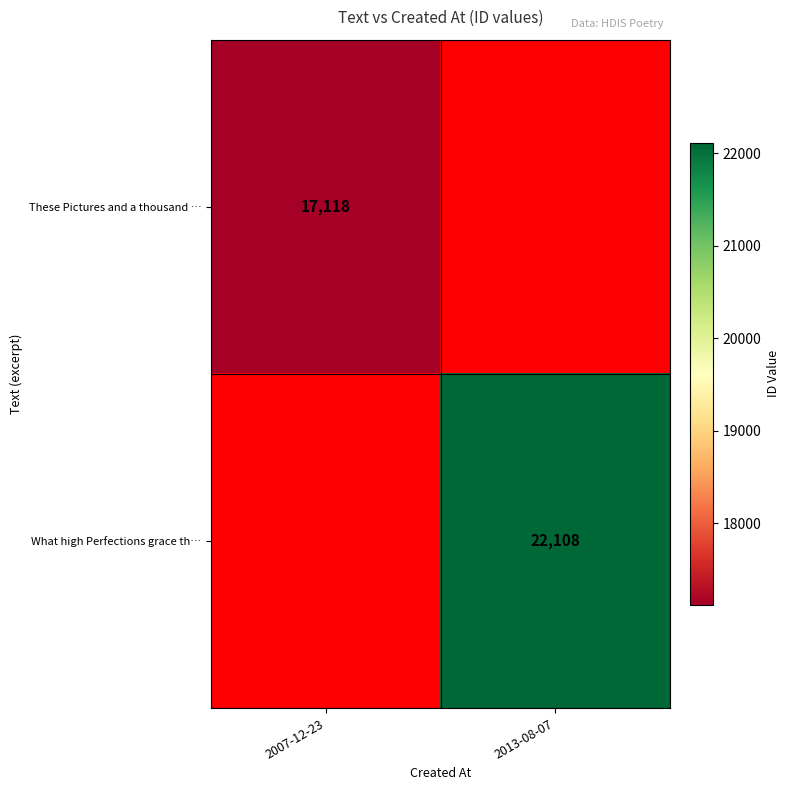

The value of These Pictures and a thousand … at 2007-12-23 is 23854. True or false?

False